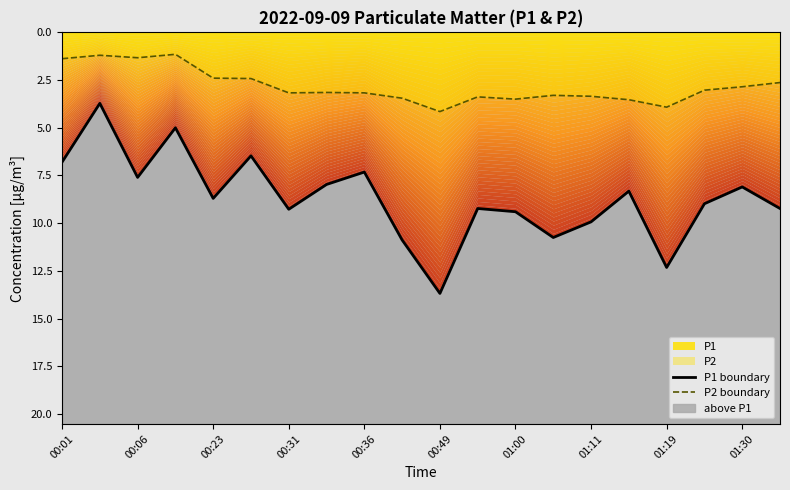

Does the chart display data point markers on the line(s)?

No